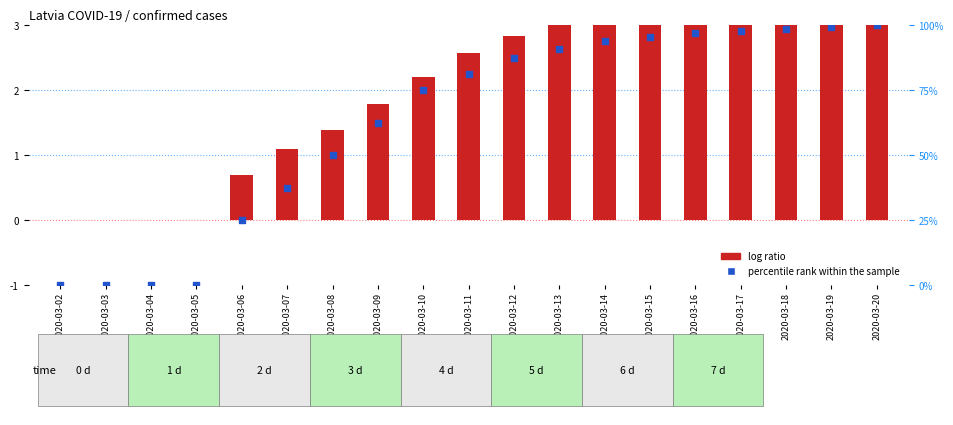

Is the value of percentile rank within the sample at 2020-03-09 greater than the value of log ratio at 2020-03-07?

Yes